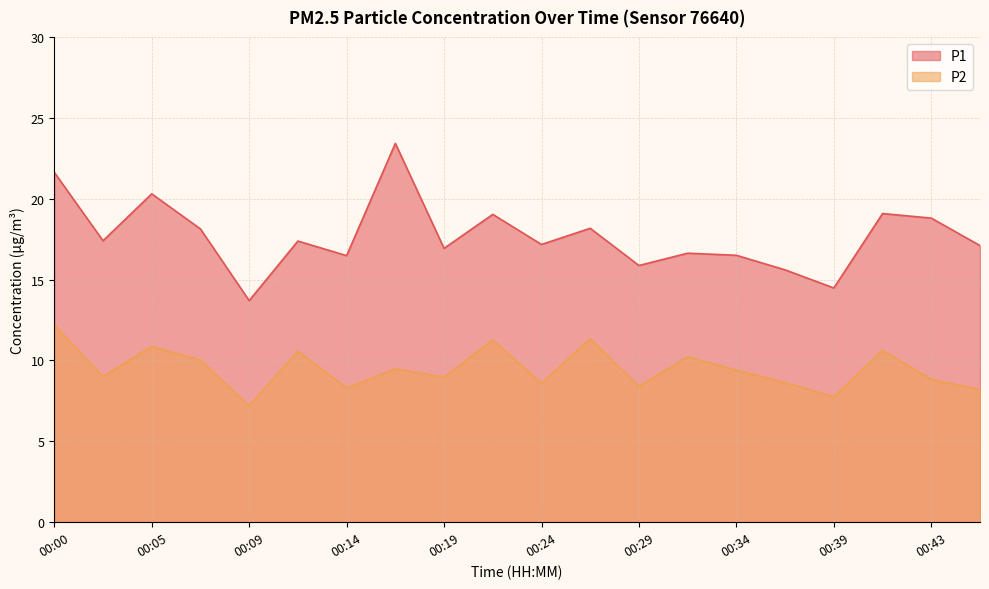

True or false: P2 and P1 cross at least once.

False